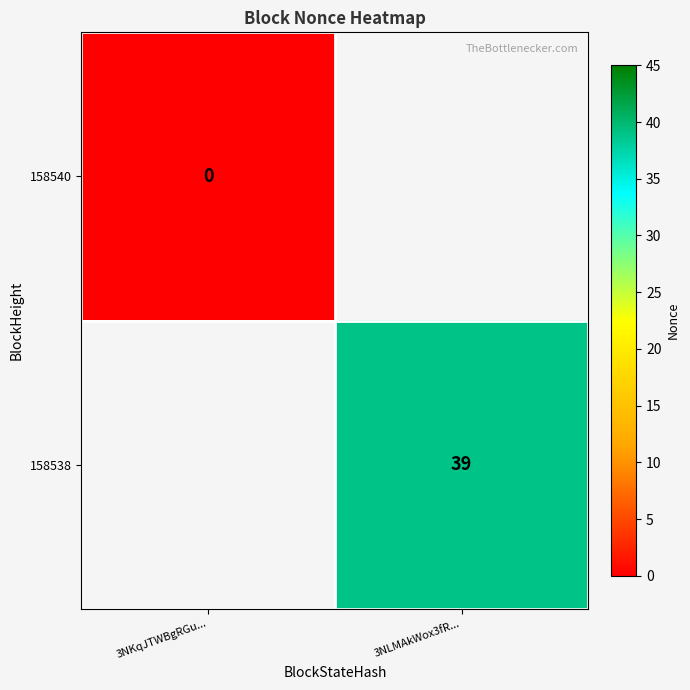

True or false: 158538 has a value of 39 at 3NLMAkWox3fR....

True